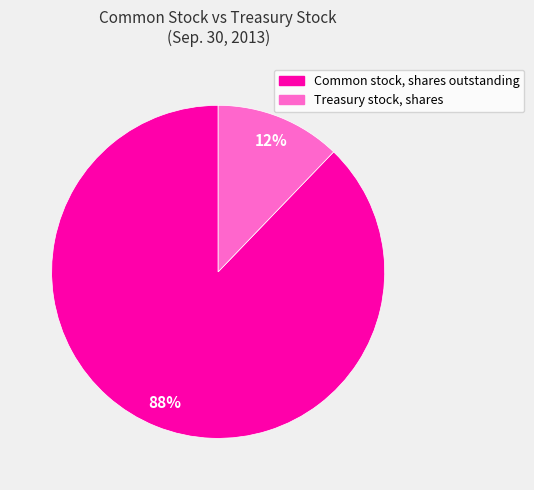

Rank the categories by value from highest to lowest.

Common stock, shares outstanding, Treasury stock, shares